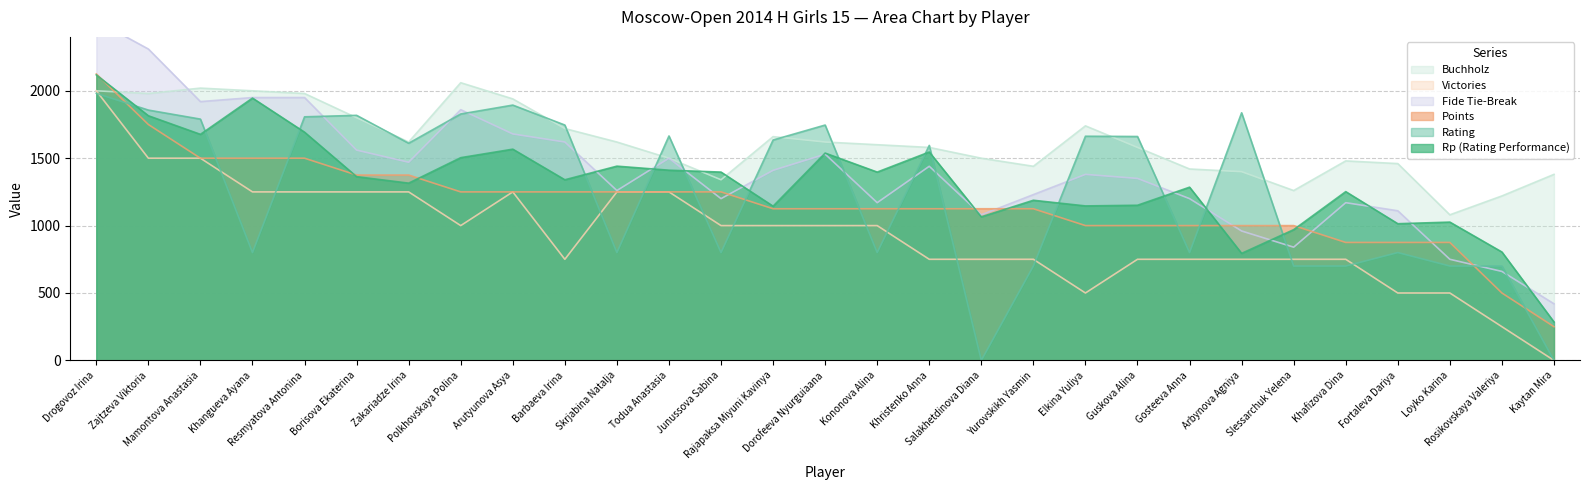

Which series ends up on top after the final intersection of Rating and Buchholz?

Buchholz